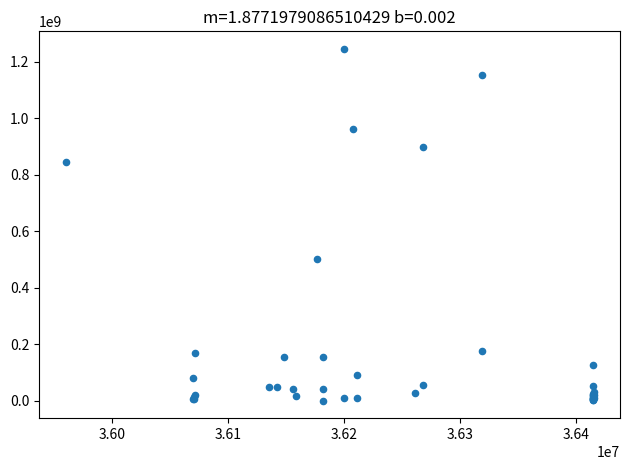

What Y value in the scatter plot is closest to 622840000?

499932000